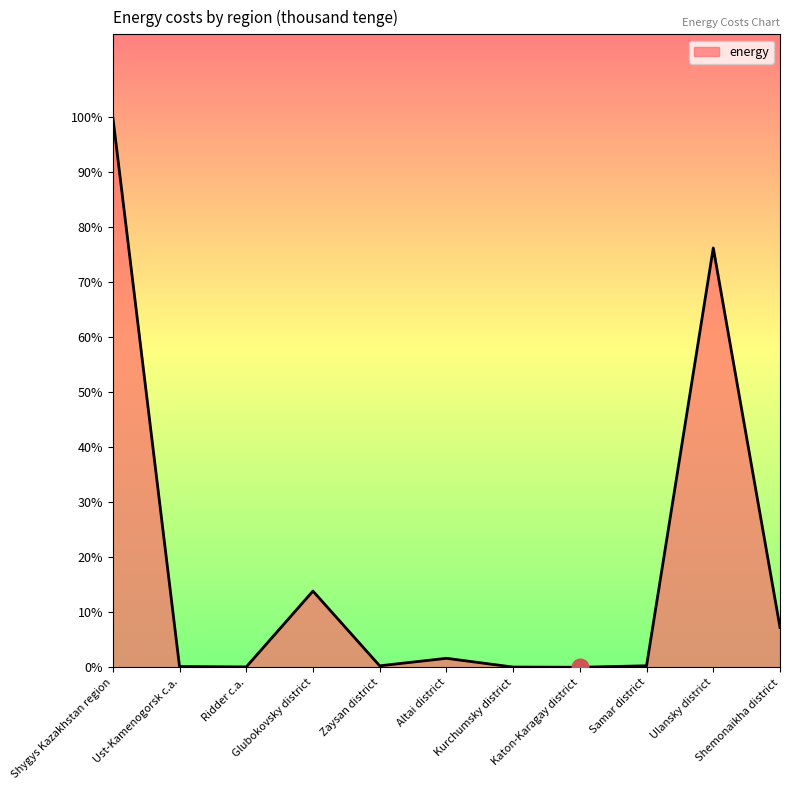

Does the chart have visible grid lines?

No